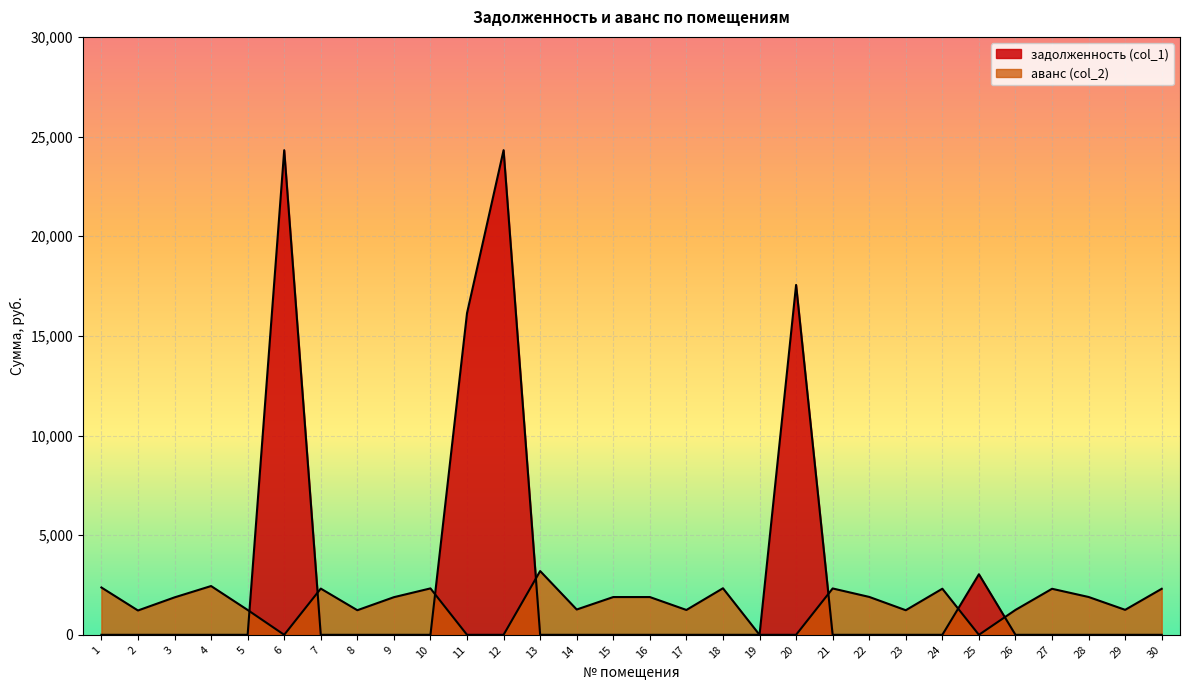

What is the approximate value of аванс (col_2) at 15?

1894.7